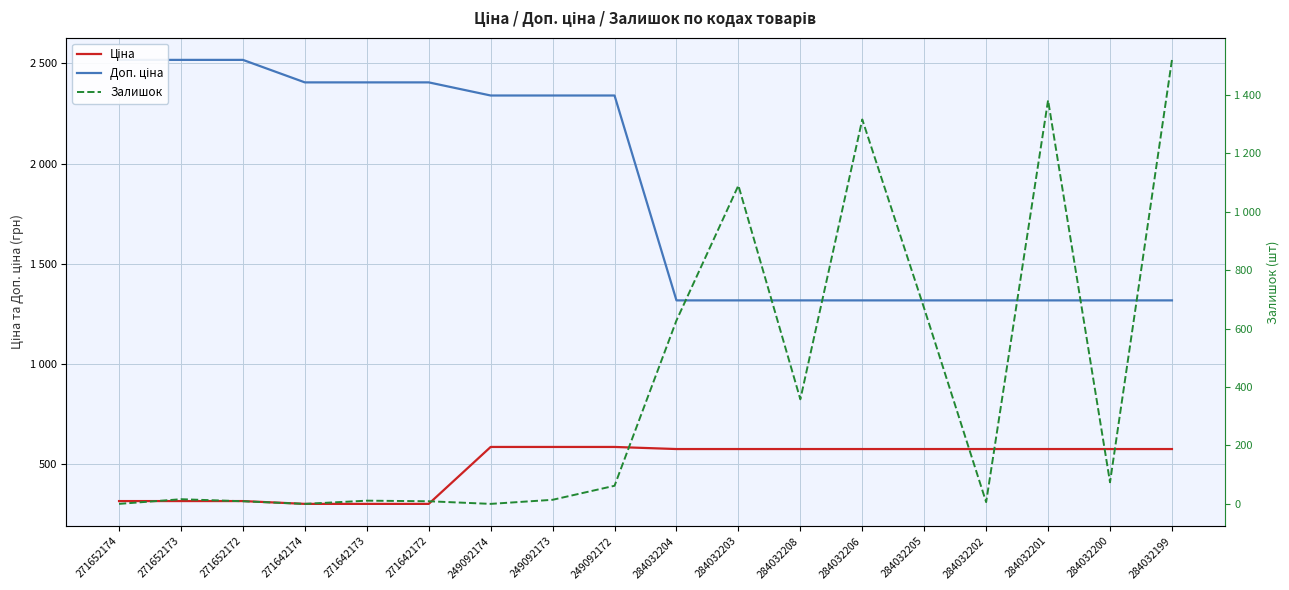

Read the Ціна value at 284032205.

574.5